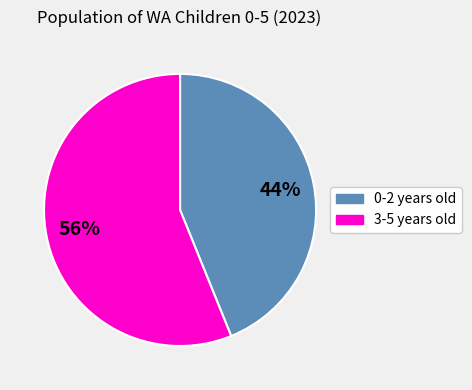

Is there any slice that represents more than half of the pie?

Yes